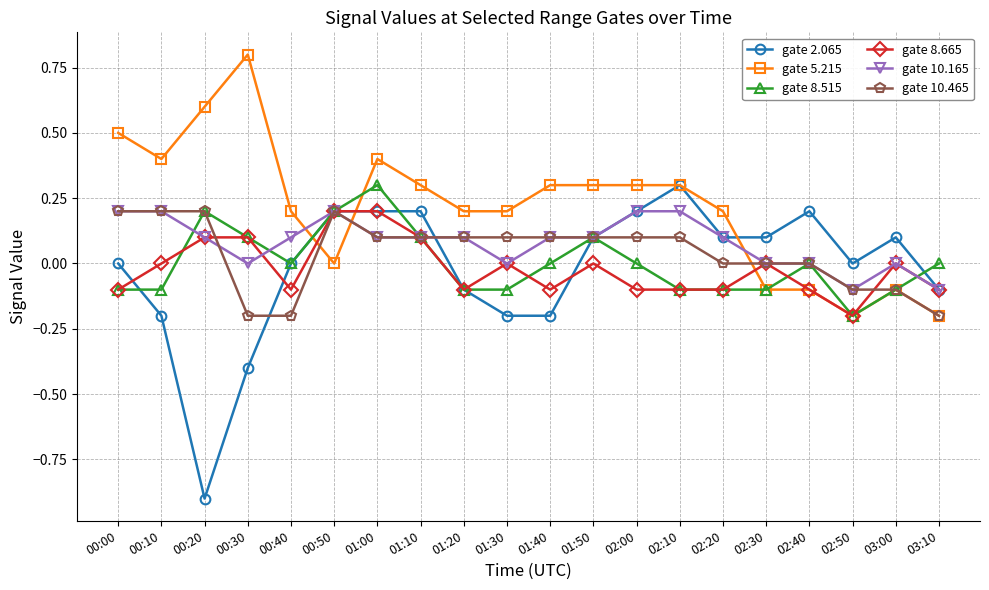

How many lines are shown in the chart?

6